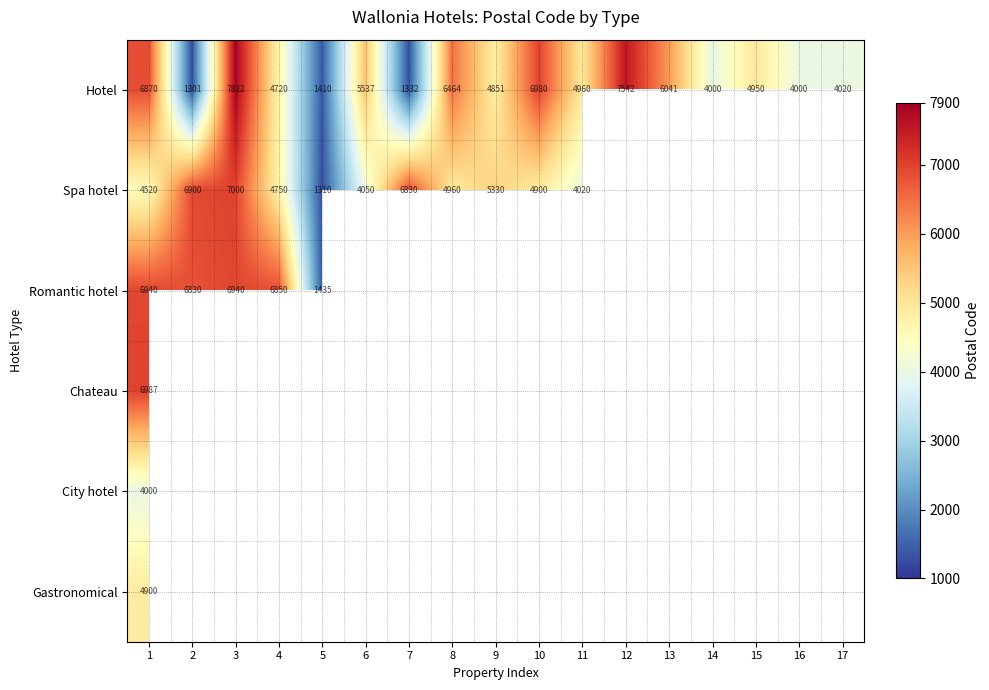

At which label is Hotel closest to 4561?

4